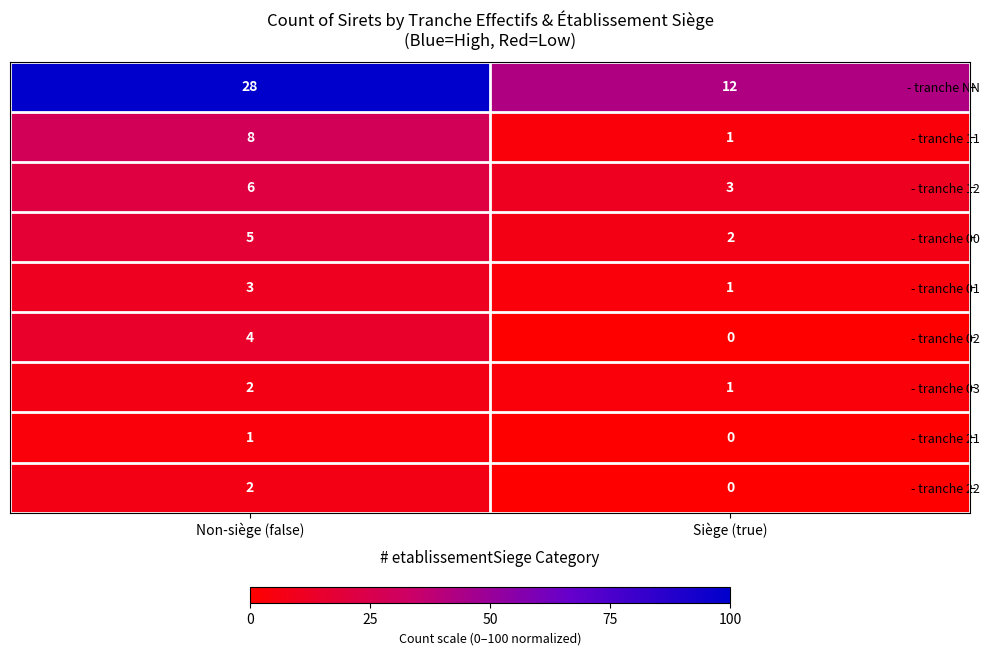

At which category is the sum across all series the highest?

Non-siège (false)